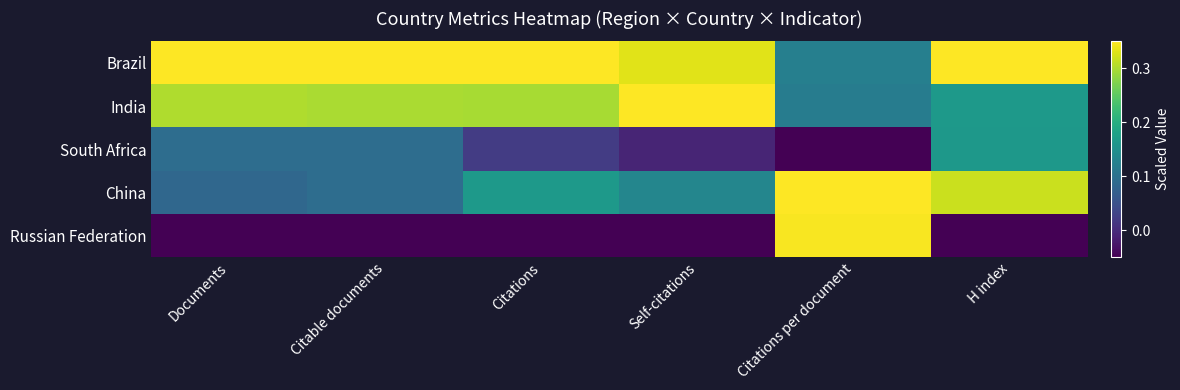

At which category is the sum across all series the highest?

H index